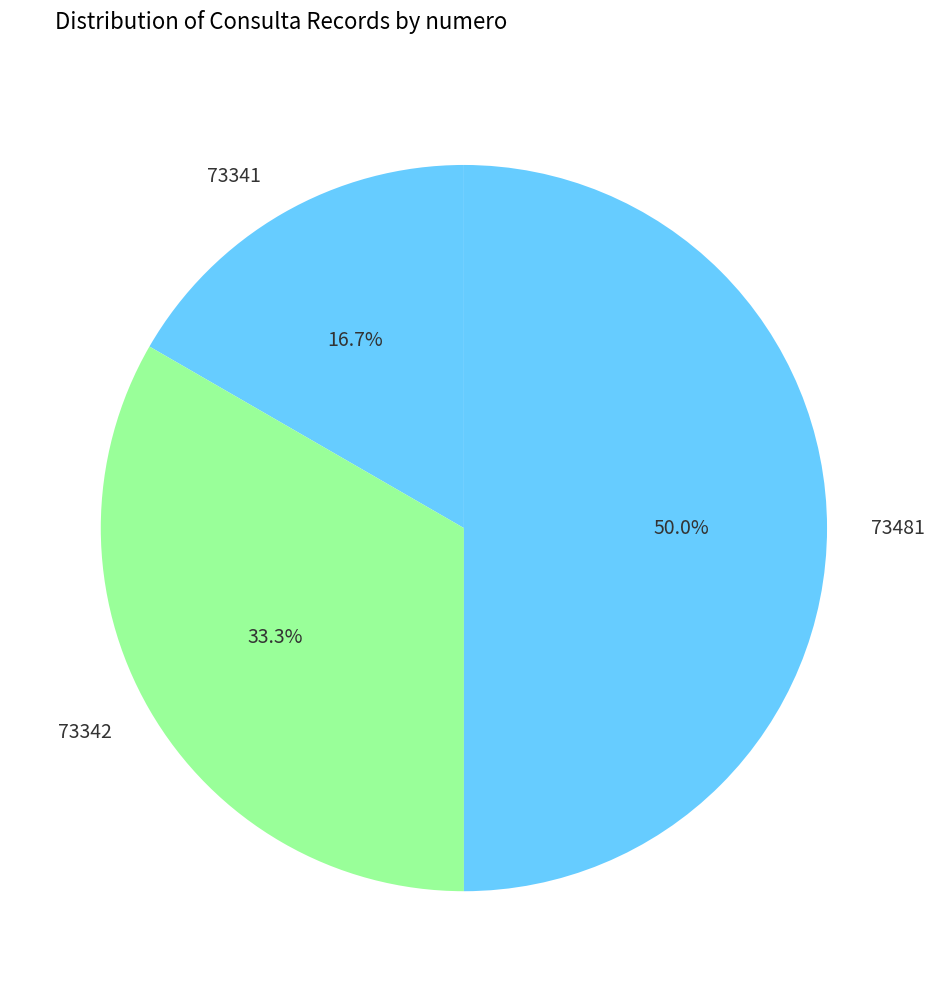

Between 73341 and 73342, which is larger?

73342